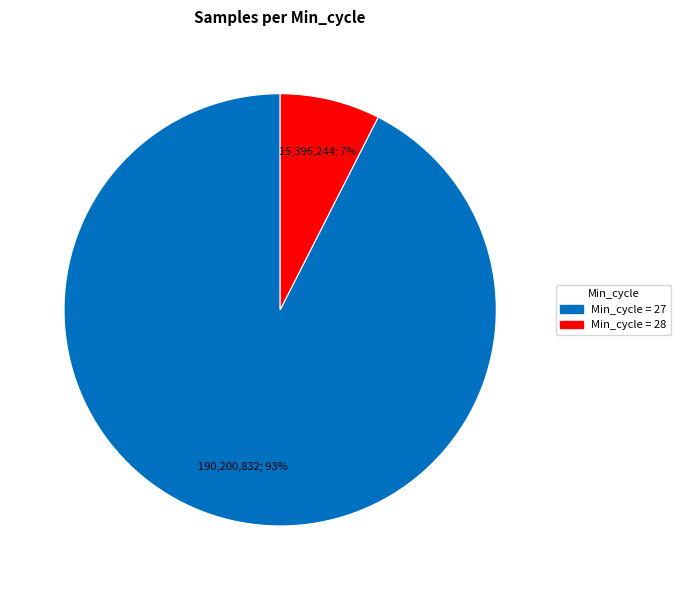

How many slices are in this pie chart?

2